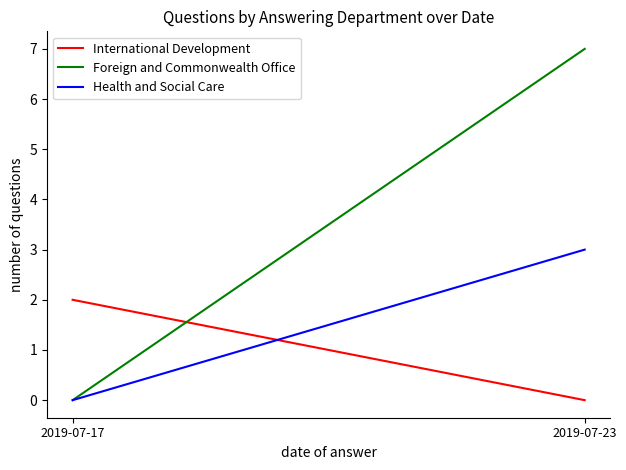

At how many categories does at least one series exceed 4?

1